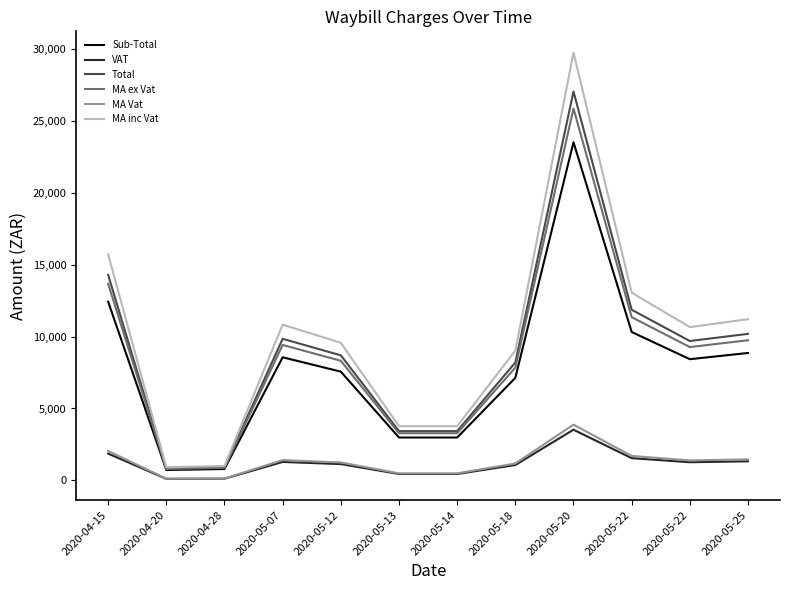

What are all the series names shown in the legend?

Sub-Total, VAT, Total, MA ex Vat, MA Vat, MA inc Vat